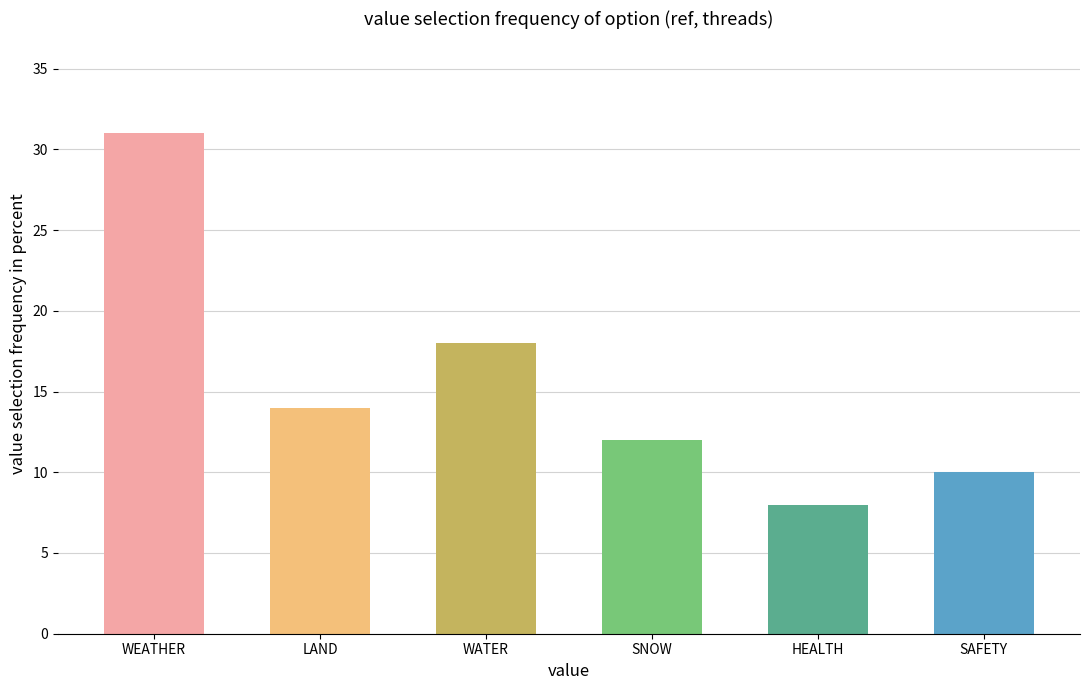

What is the maximum value shown in the chart?

31